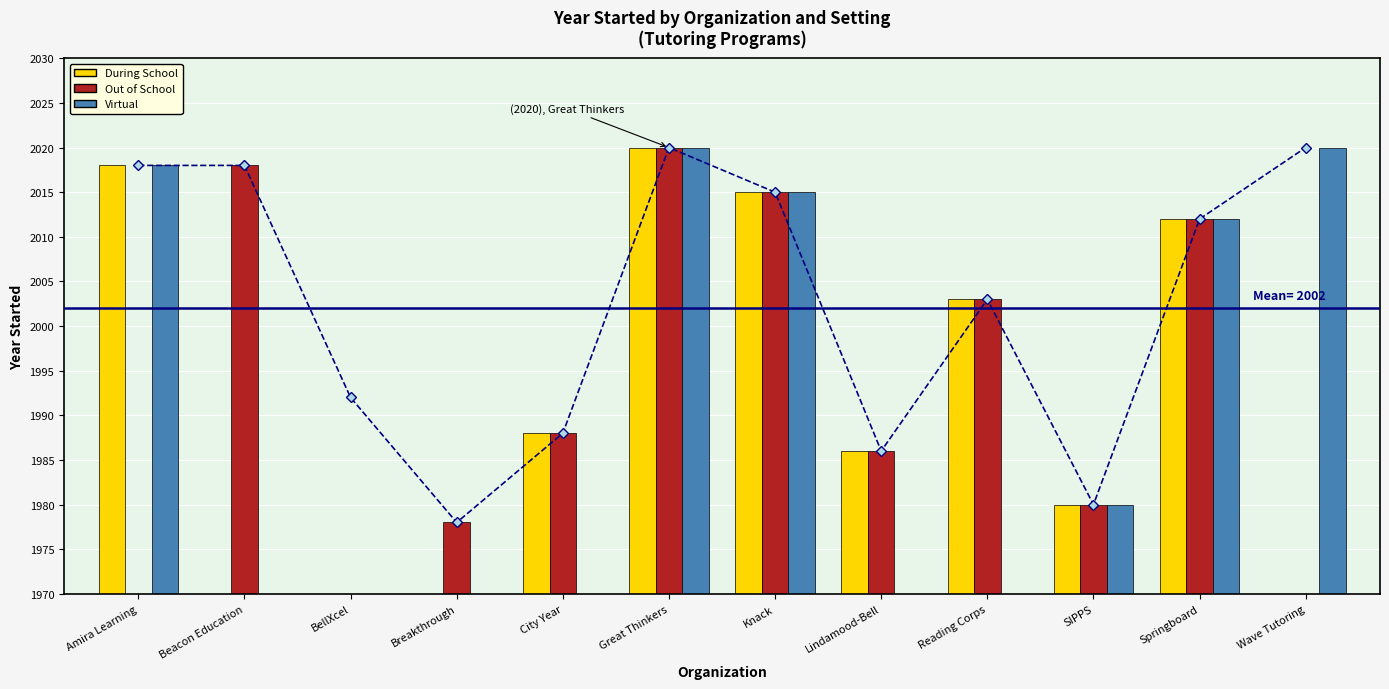

What are all the series names shown in the legend?

During School, Out of School, Virtual